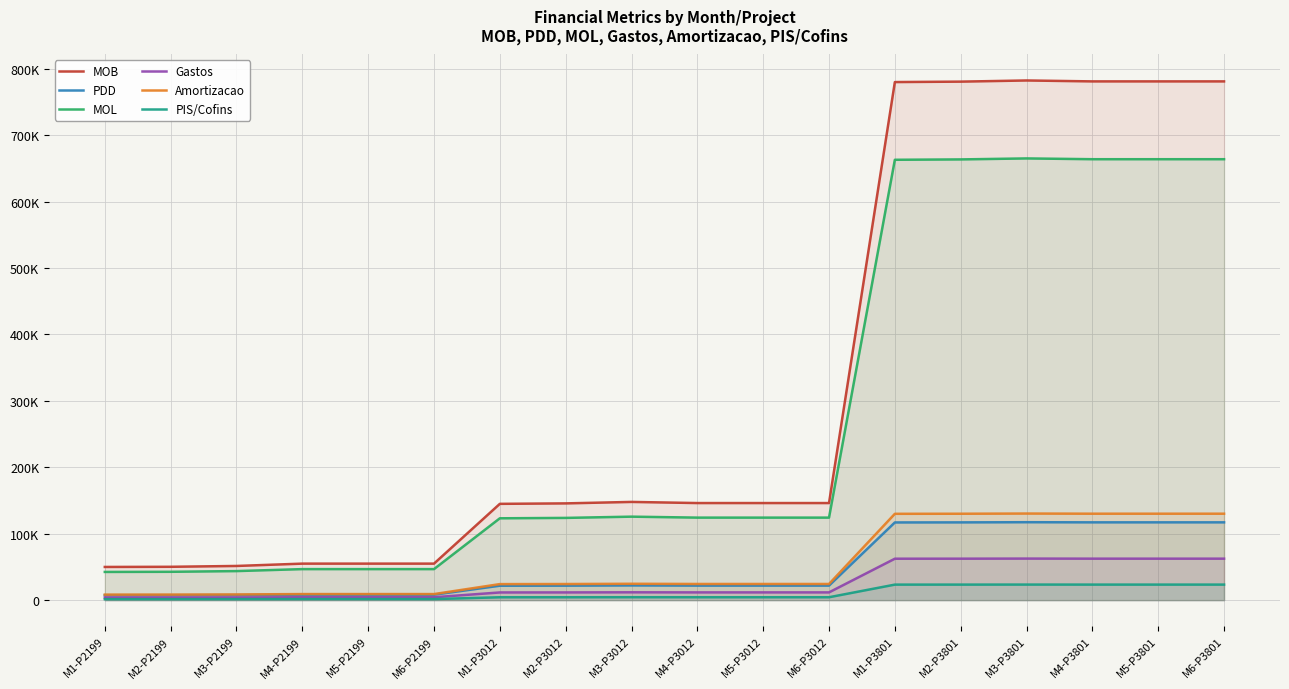

What is the value of the PDD point at the 13th from the left?

117000.0